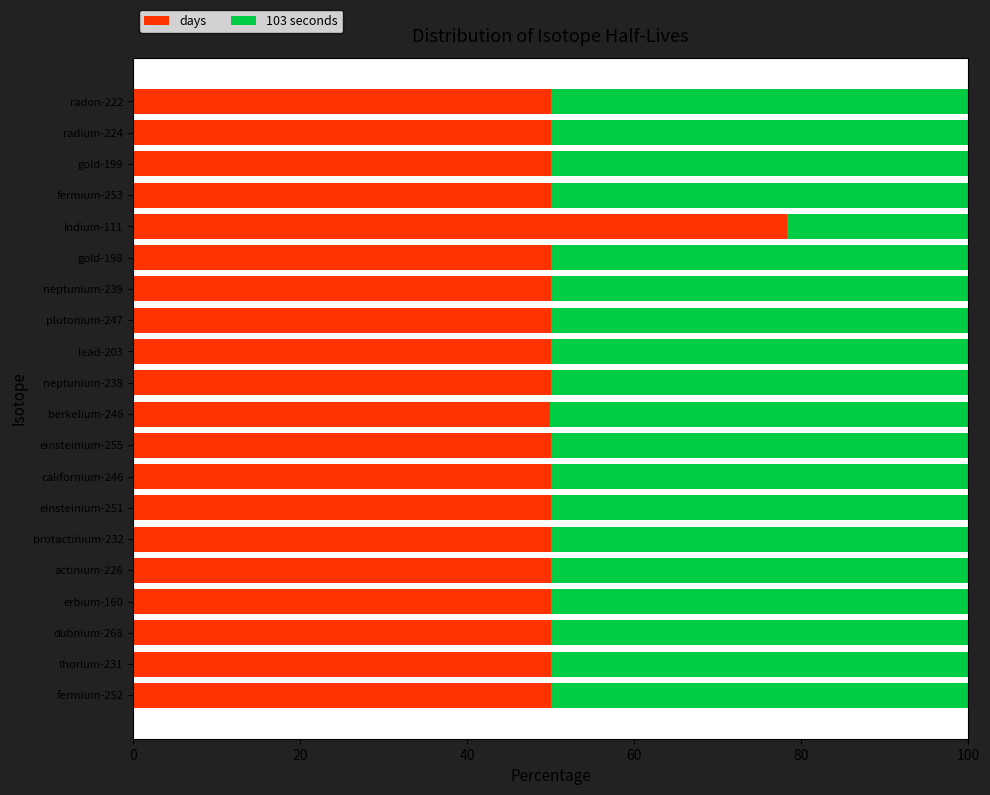

Read the days value at protactinium-232.

50.0